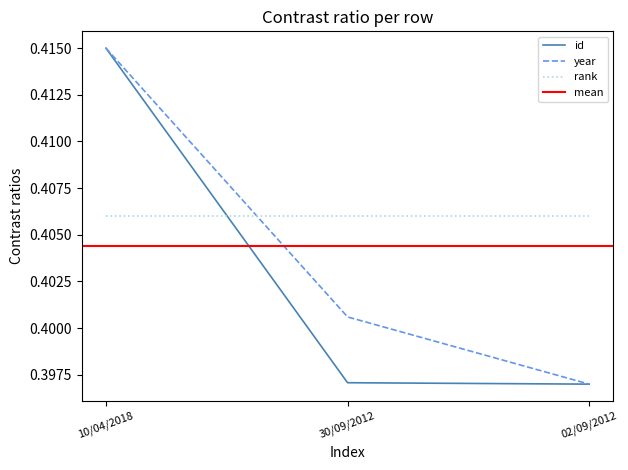

Which category has the highest value in the id series?

10/04/2018